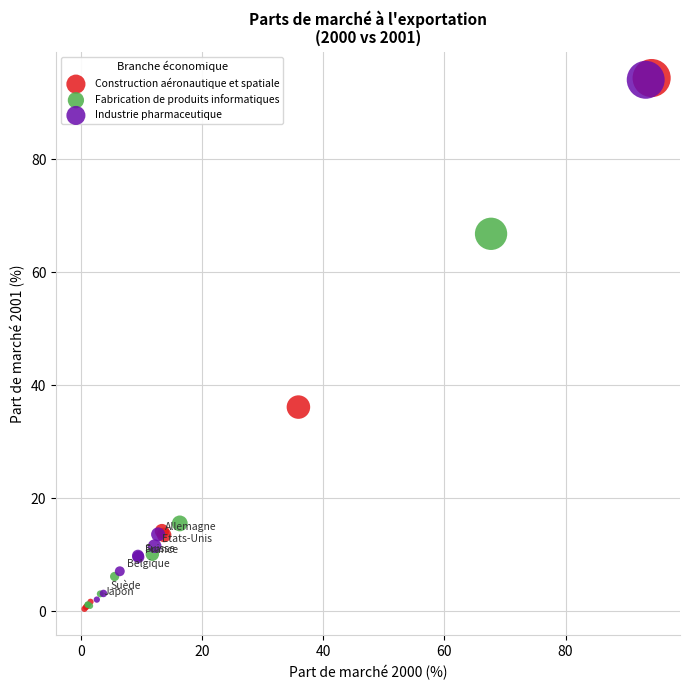

Which series has the widest spread of Y values?

Construction aéronautique et spatiale